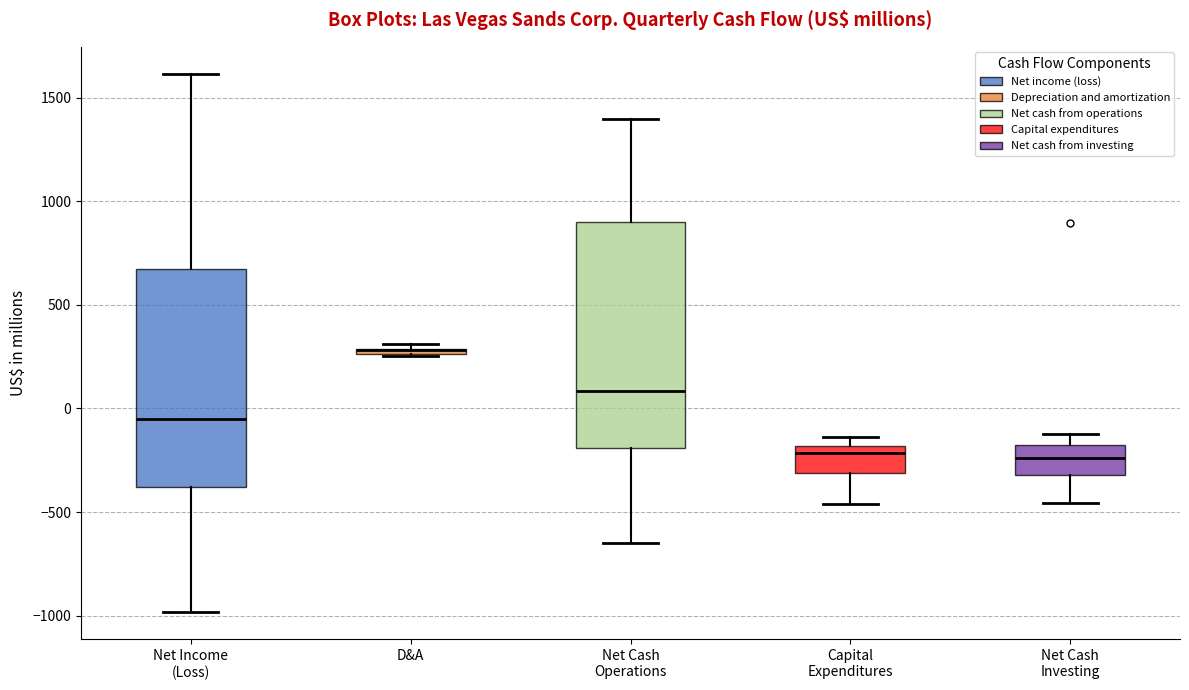

Where is the upper edge of the box for Net Cash Investing on the y-axis? The values are not printed on the chart, so give them approximately, as read against the axis.

-200